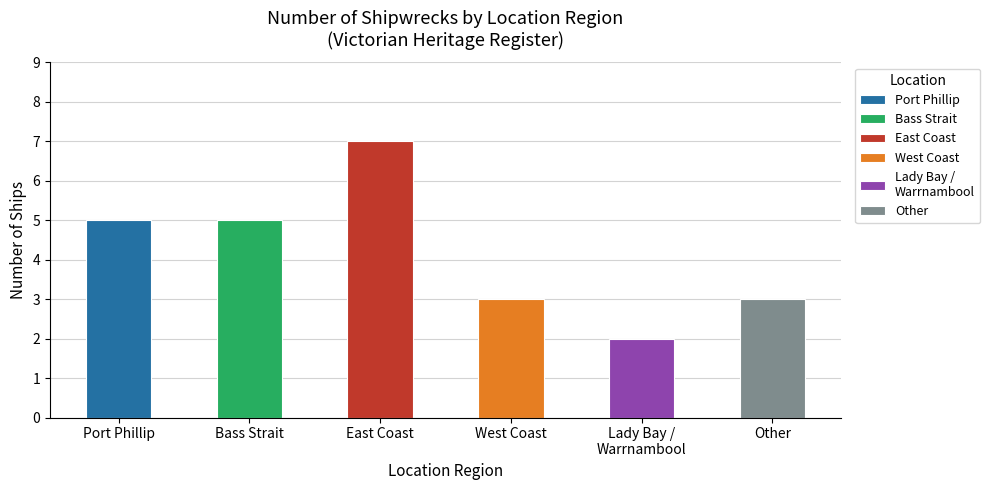

Which category has the highest value across all series?

East Coast